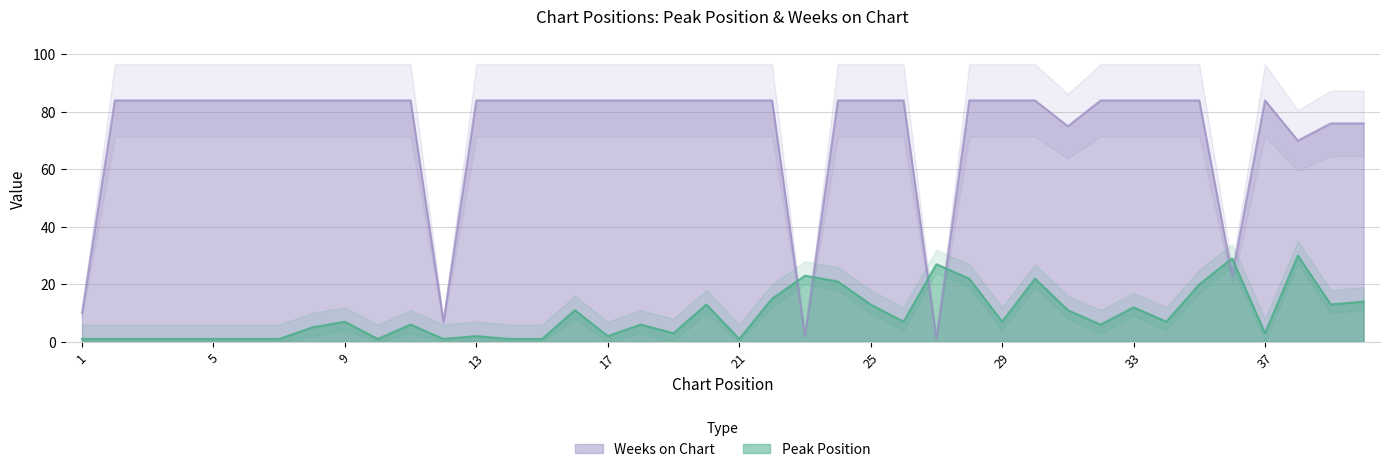

Where is the first local maximum for Peak Position?

9